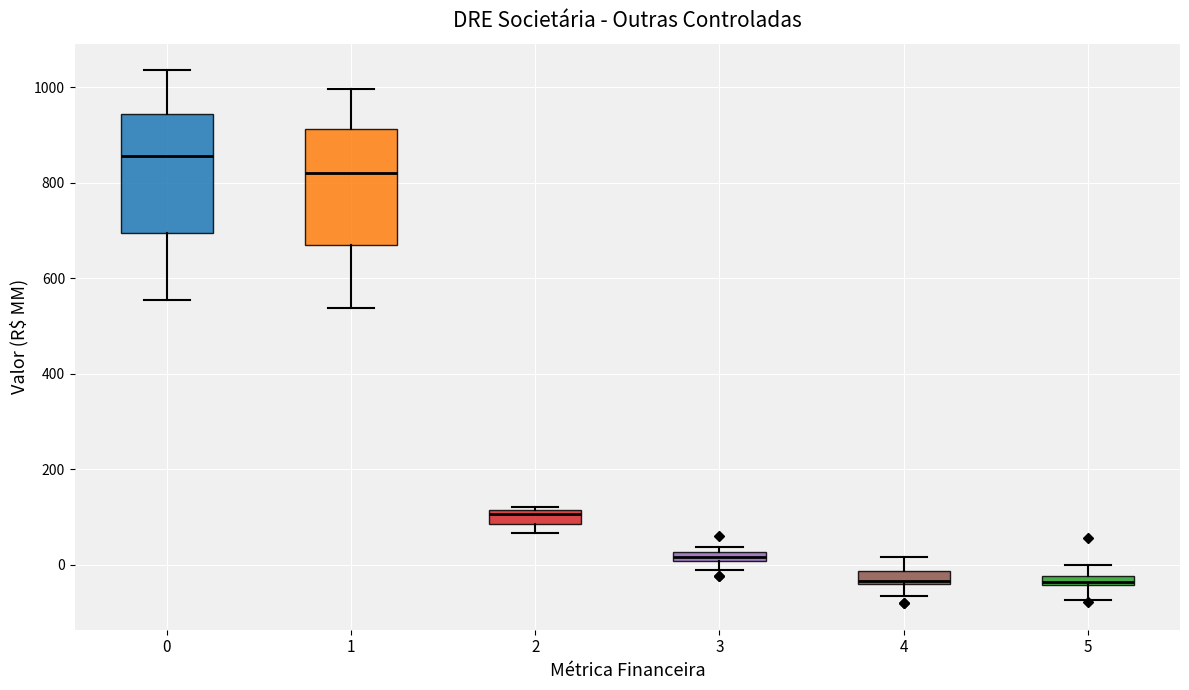

Where is the lower edge of the box at x = 0 on the y-axis? The values are not printed on the chart, so give them approximately, as read against the axis.

700